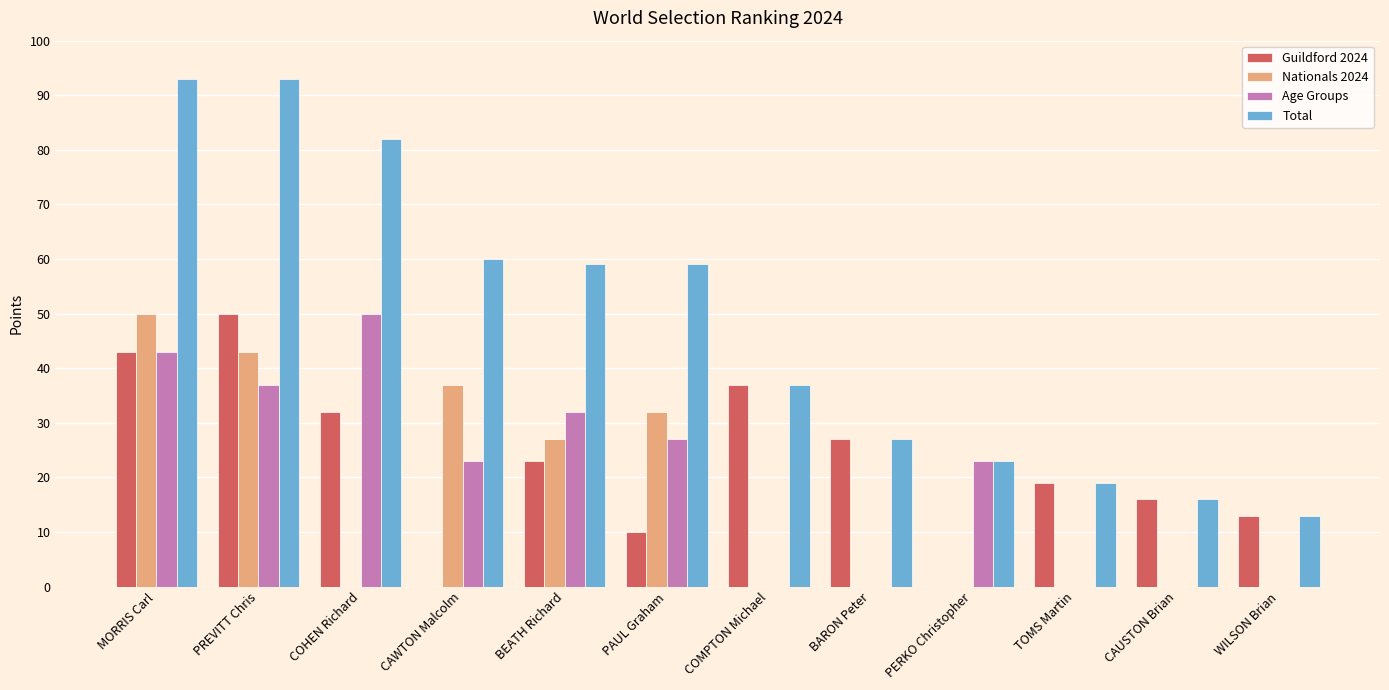

Is the value of Total at COMPTON Michael greater than the value of Guildford 2024 at BARON Peter?

Yes